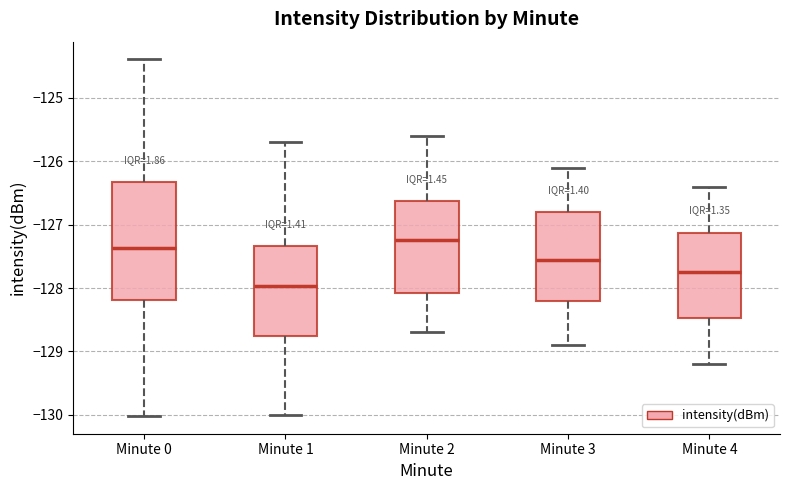

Reading left to right, read every box against the y-axis: the position of its median line, the range the box covers, and the ends of its whiskers. The values are not printed on the chart, so give them approximately, as read against the axis.

Minute 0: median -127.4, box -128.2 to -126.3, whiskers -130.0 to -124.4
Minute 1: median -128.0, box -128.7 to -127.3, whiskers -130.0 to -125.7
Minute 2: median -127.2, box -128.1 to -126.6, whiskers -128.7 to -125.6
Minute 3: median -127.5, box -128.2 to -126.8, whiskers -128.9 to -126.1
Minute 4: median -127.7, box -128.5 to -127.1, whiskers -129.2 to -126.4